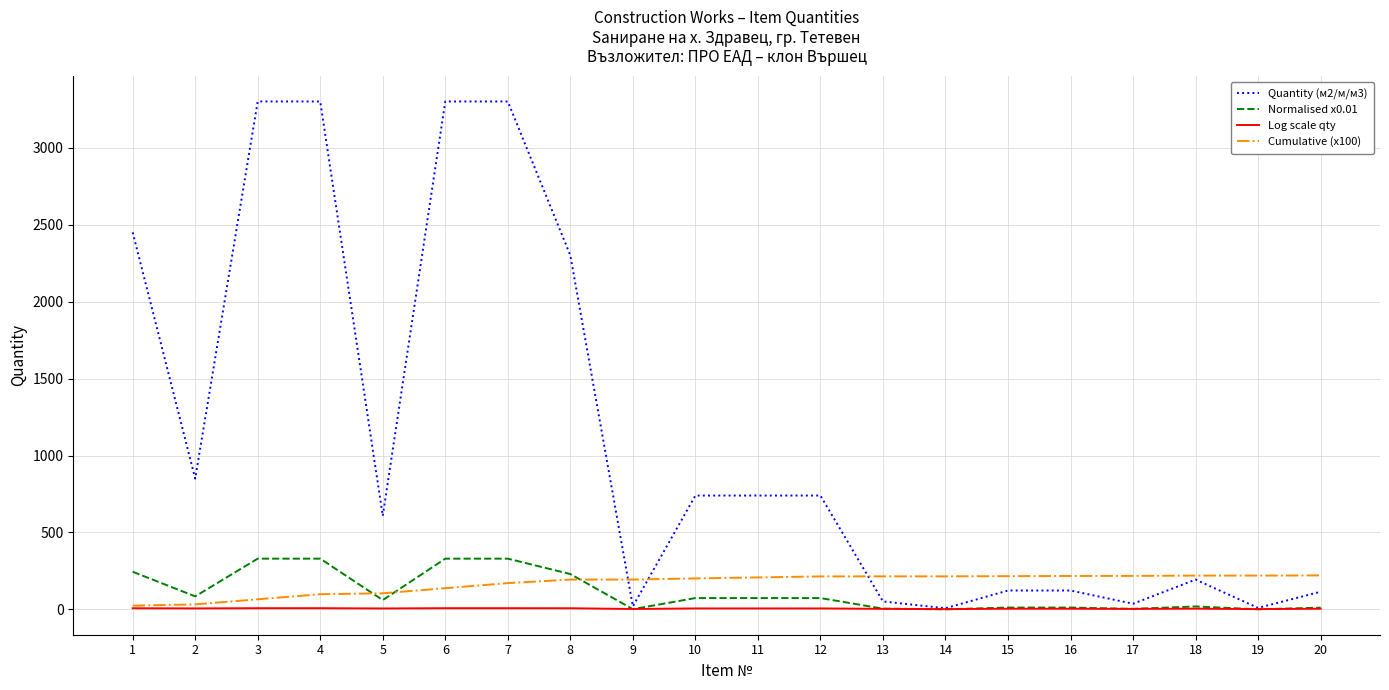

How many categories are shown in the chart?

20